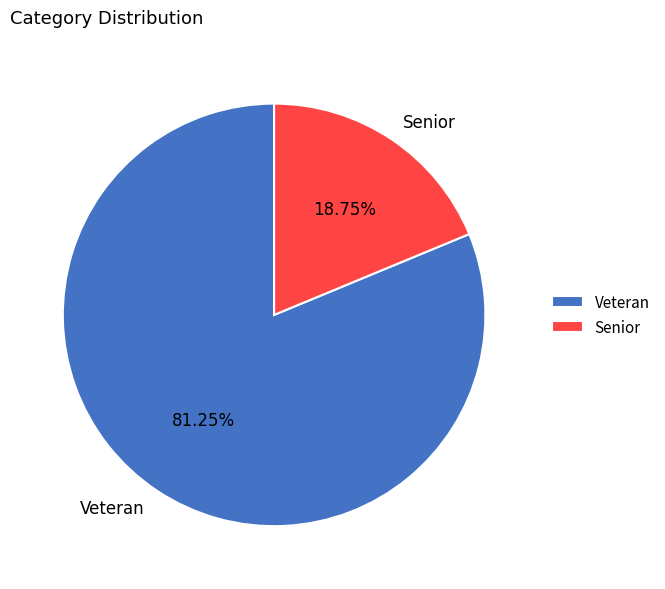

The Senior slice represents 8% of the pie. True or false?

False